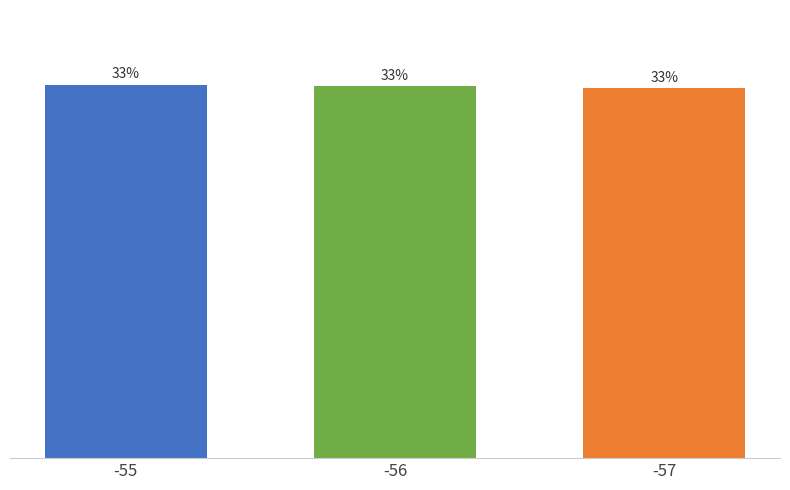

Are the bars grouped side by side (vs. stacked)?

No